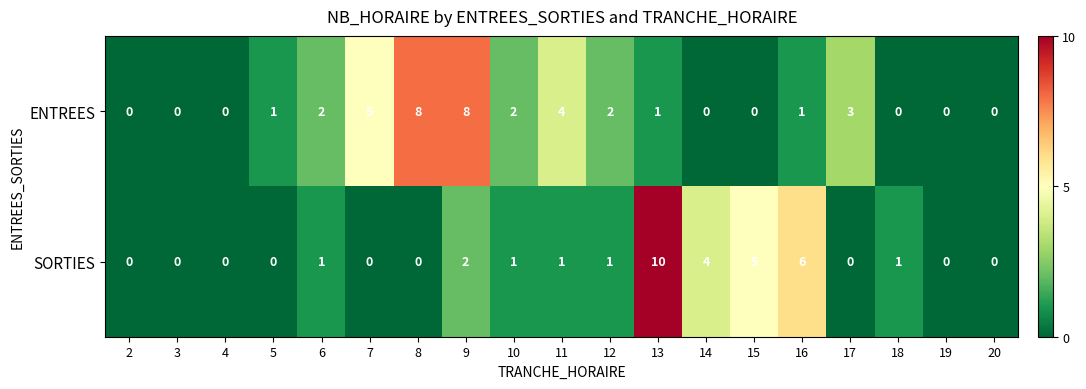

Which series has the largest total across all categories?

ENTREES